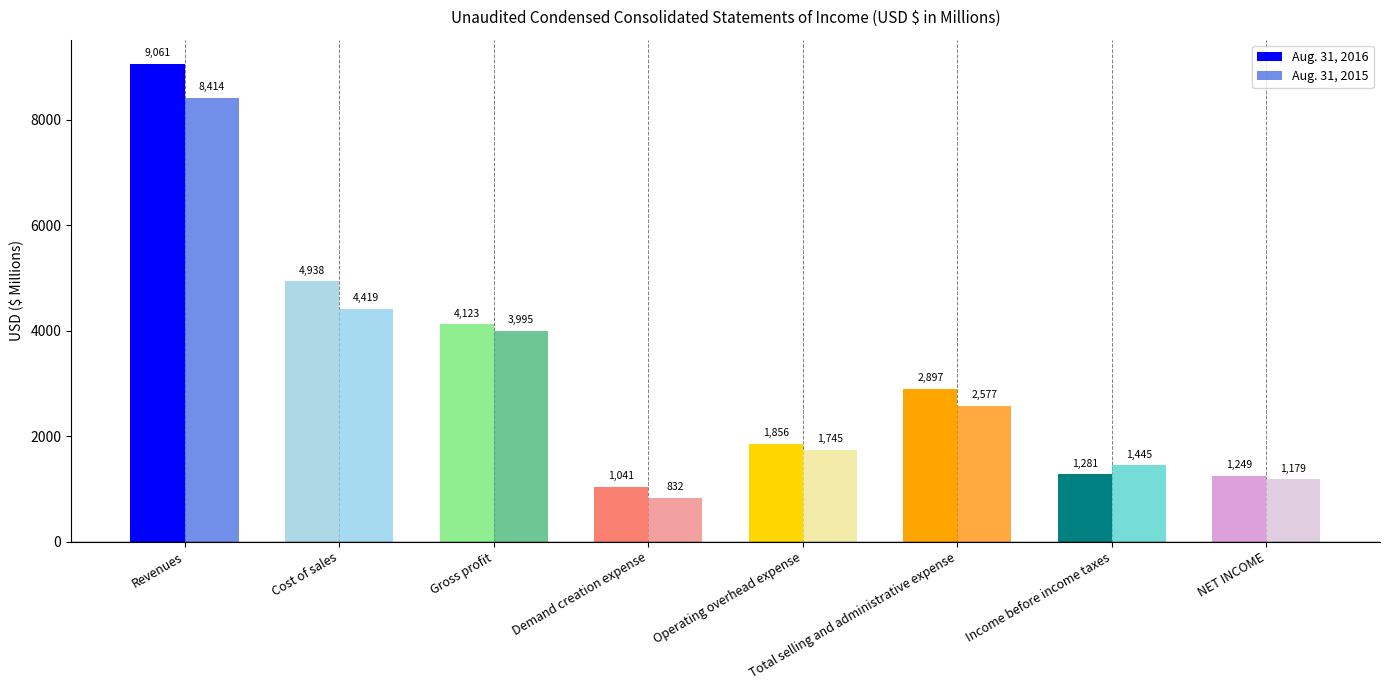

Count the number of data series in this chart.

2